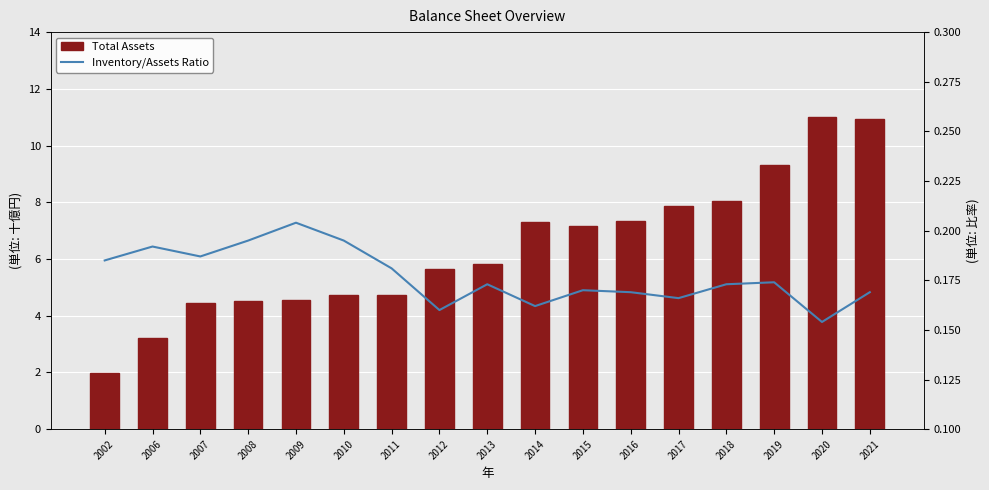

Count the number of data series in this chart.

2